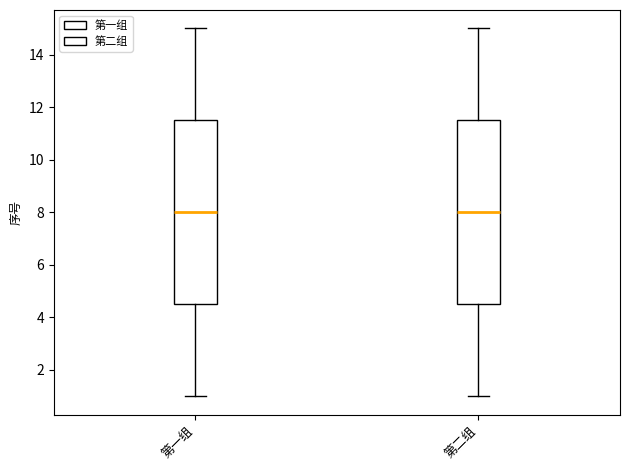

Reading left to right, transcribe this box plot: for each box, give where its median line is, the range the box spans, and where its two whiskers end, as read against the y-axis. The values are not printed on the chart, so give them approximately, as read against the axis.

第一组: median 8.0, box 4.6 to 11.6, whiskers 1.0 to 15.0
第二组: median 8.0, box 4.6 to 11.6, whiskers 1.0 to 15.0